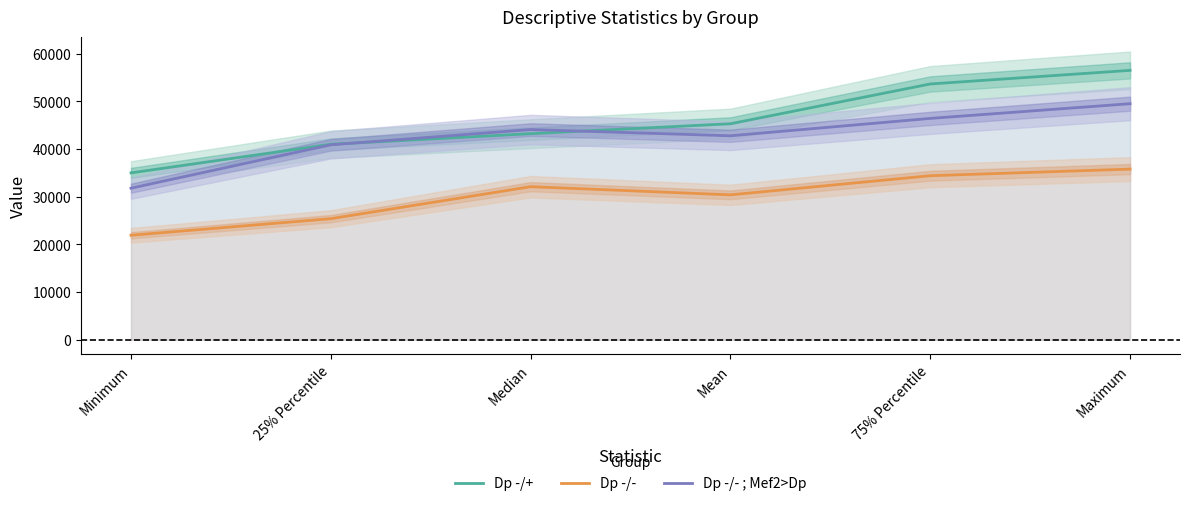

At which label does Dp -/- reach its minimum?

Minimum